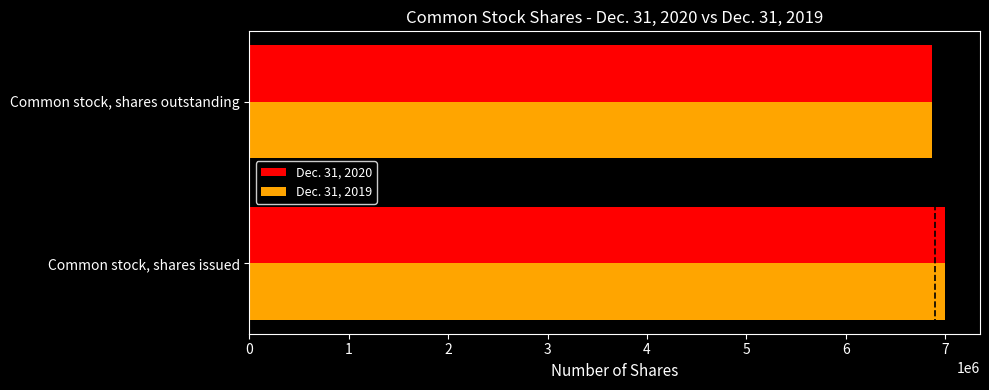

Is it true that Dec. 31, 2020 equals 11187756 at Common stock, shares issued?

False